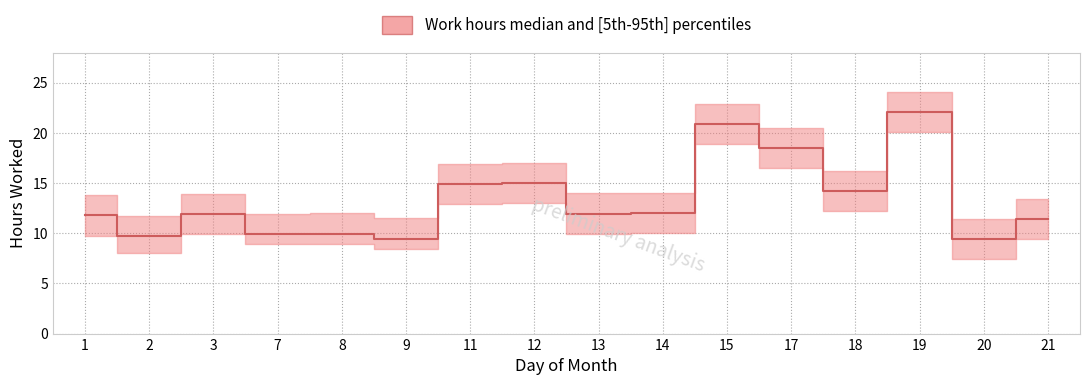

Approximately how many times larger is the value at 20 compared to 13?

0.8